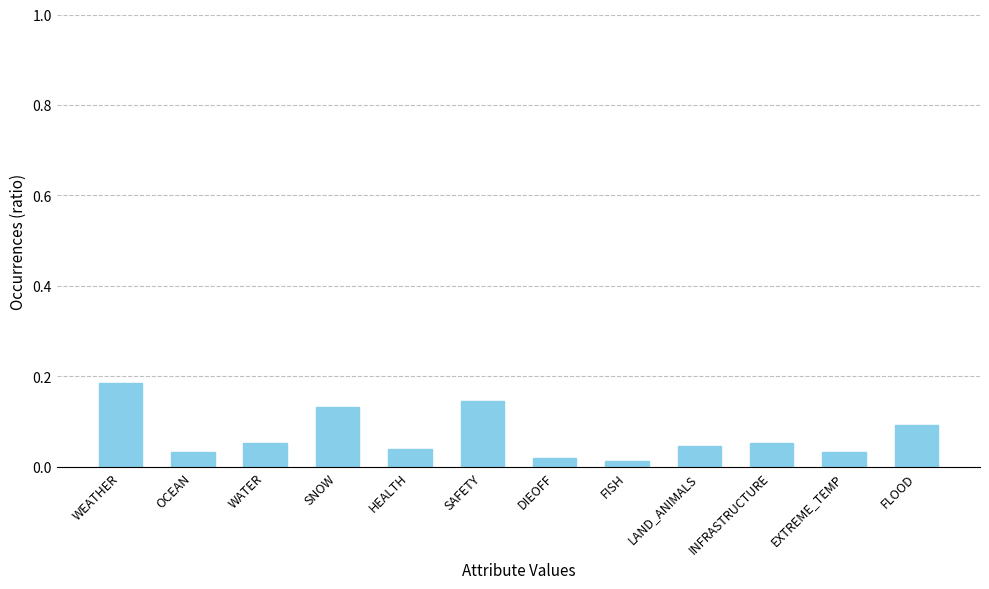

The chart shows a value of 0.1 at WATER. True or false?

True